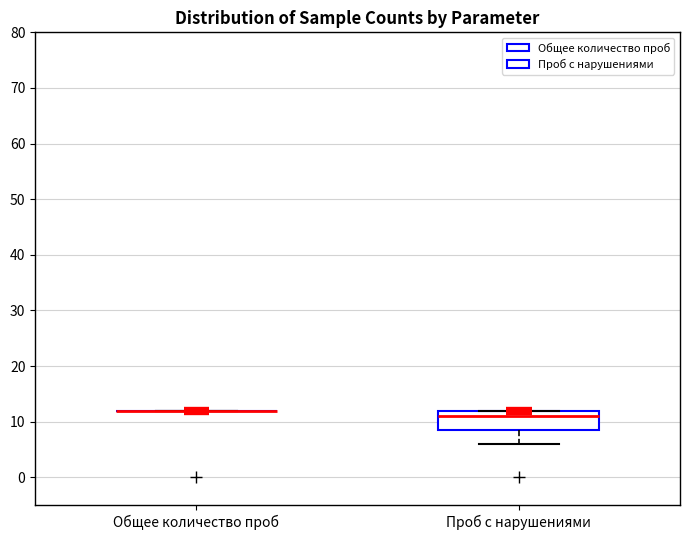

Which box is the tallest, from its lower edge to its upper edge?

Проб с нарушениями